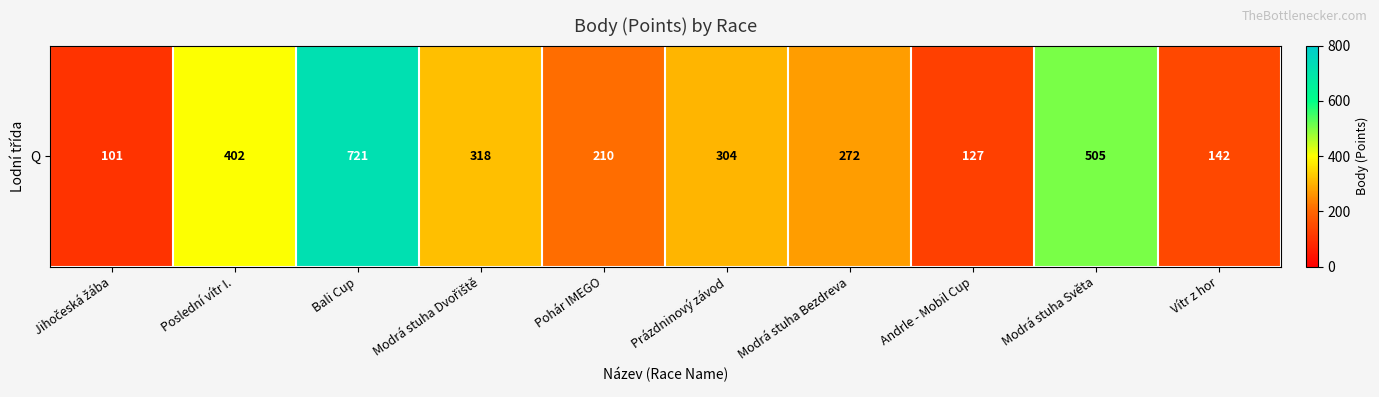

Is it true that the value at Jihočeská žába is 63?

False